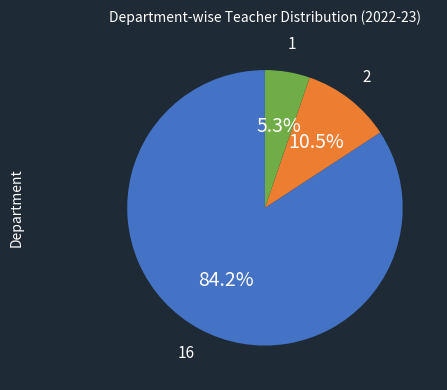

Is there any slice that represents more than half of the pie?

Yes